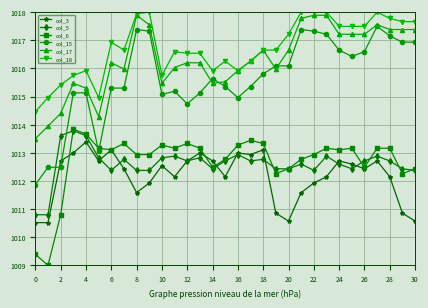

Which series has the largest range (max minus min)?

col_15